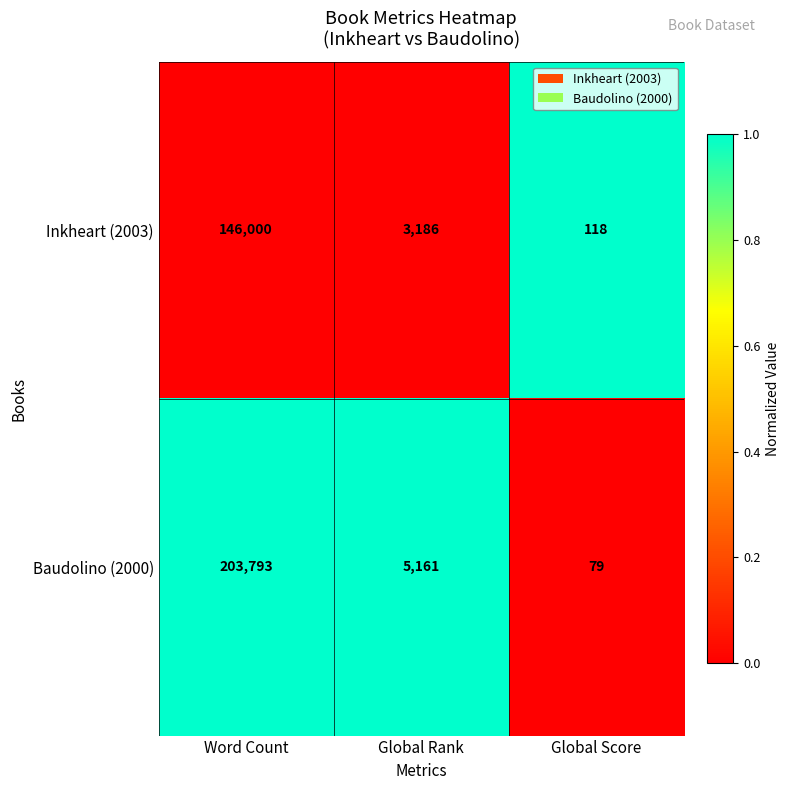

The Inkheart (2003) series shows 146000 at Word Count. True or false?

True